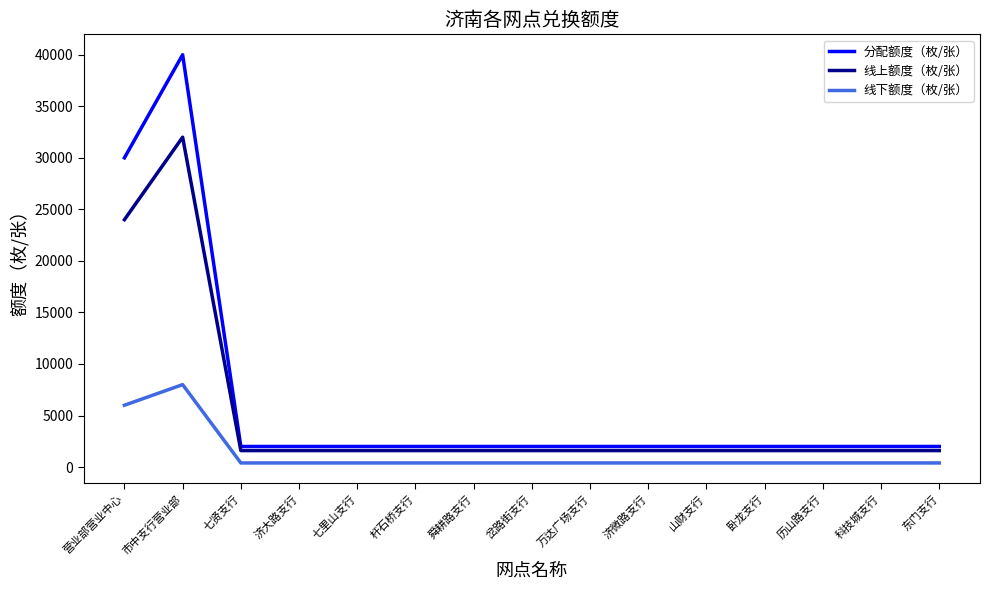

At how many categories does at least one series exceed 33619?

1